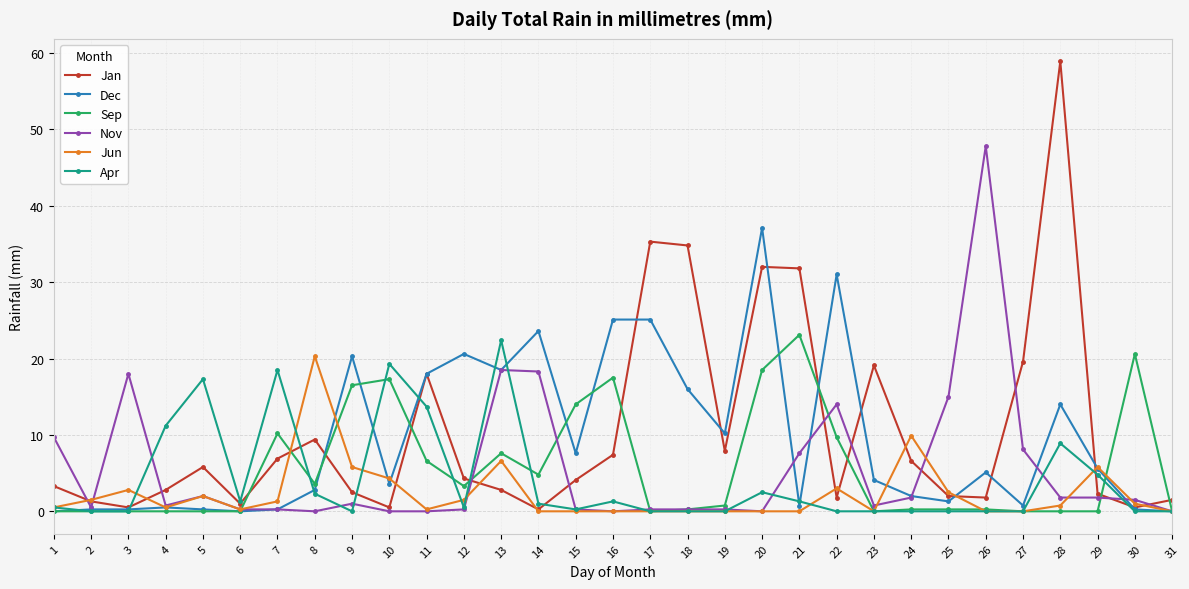

Does the chart have visible grid lines?

Yes